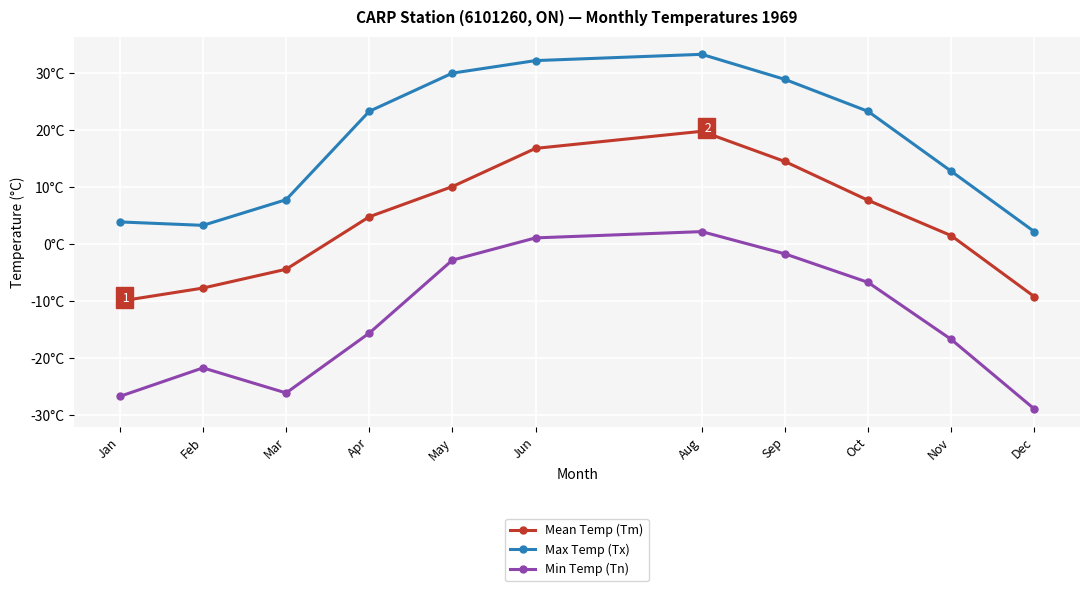

True or false: Min Temp (Tn) has a value of -21.7 at Feb.

True